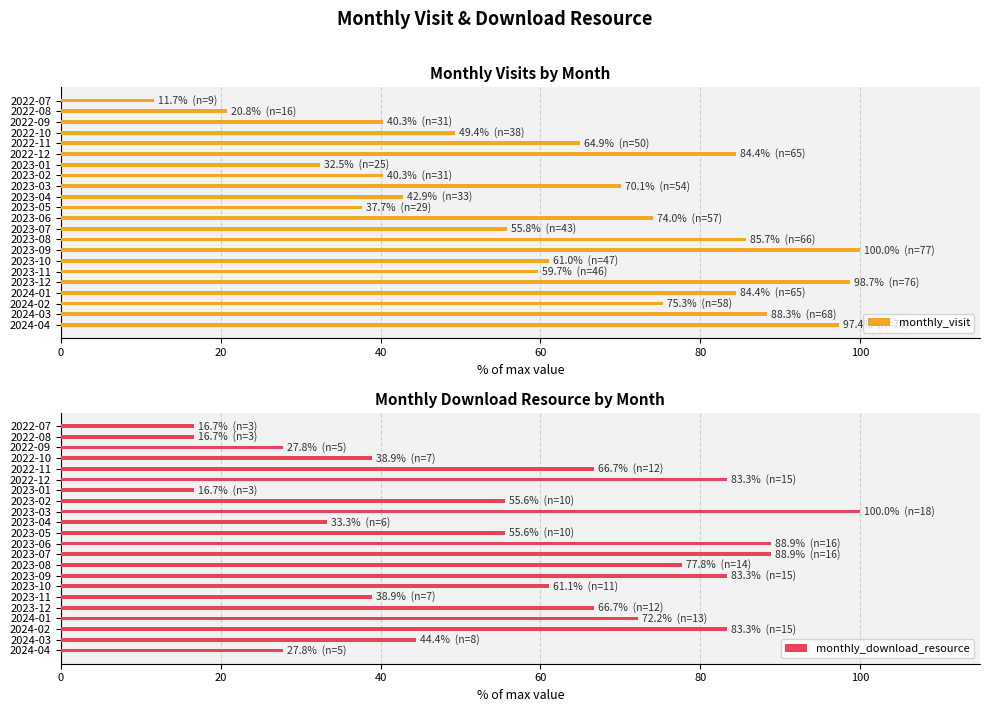

Which category has the lowest value in the monthly_visit series?

2022-07